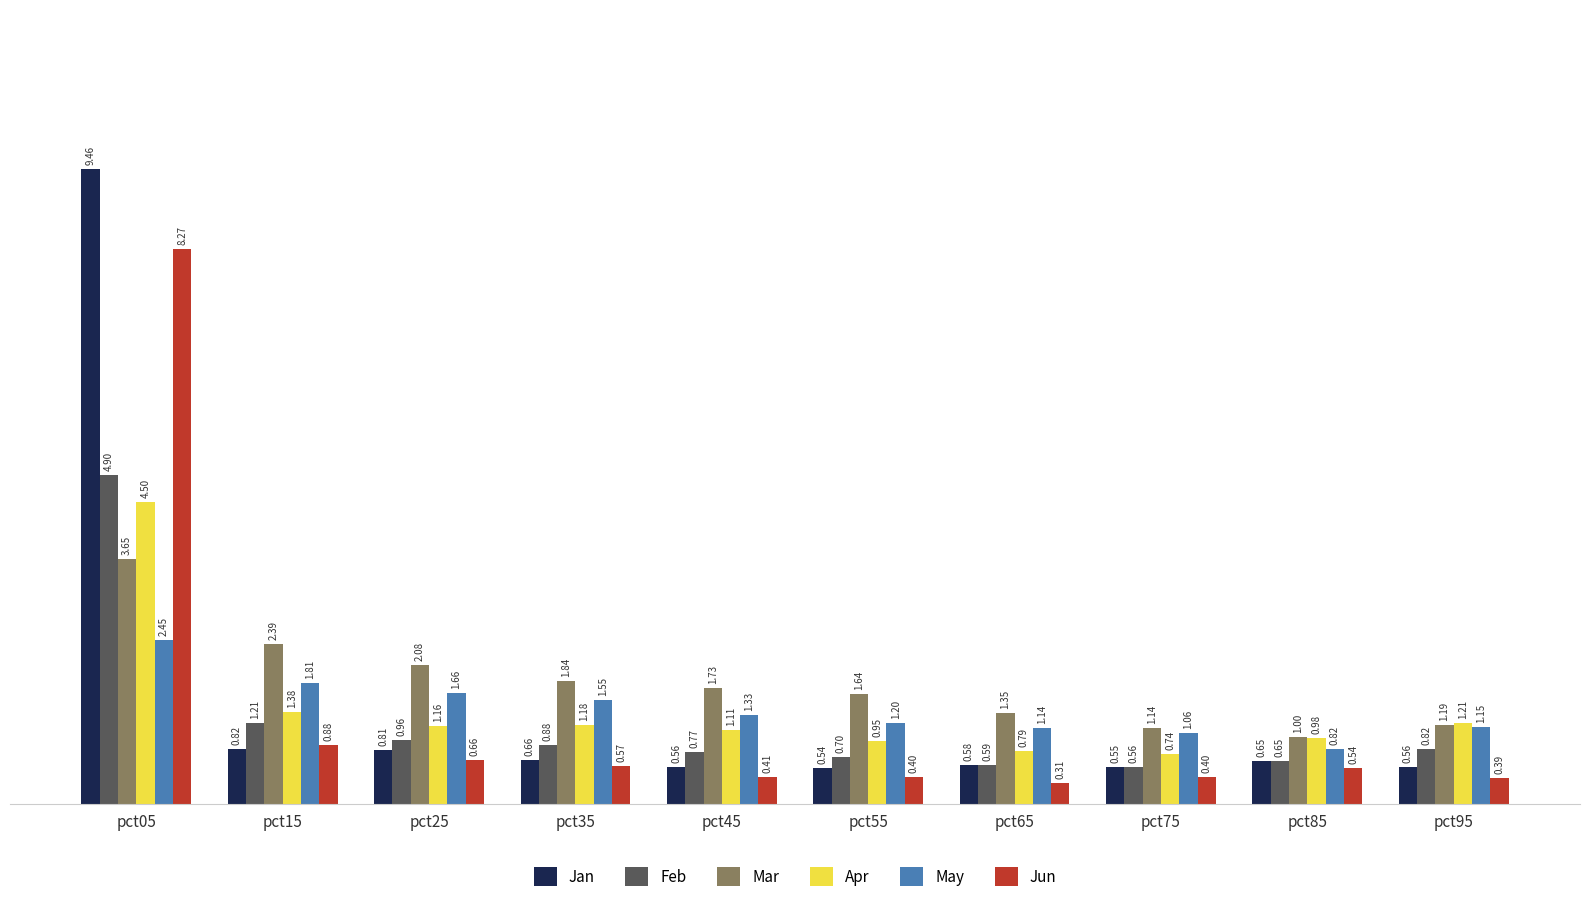

What is the sum of the Mar values at pct35 and pct95?

3.0